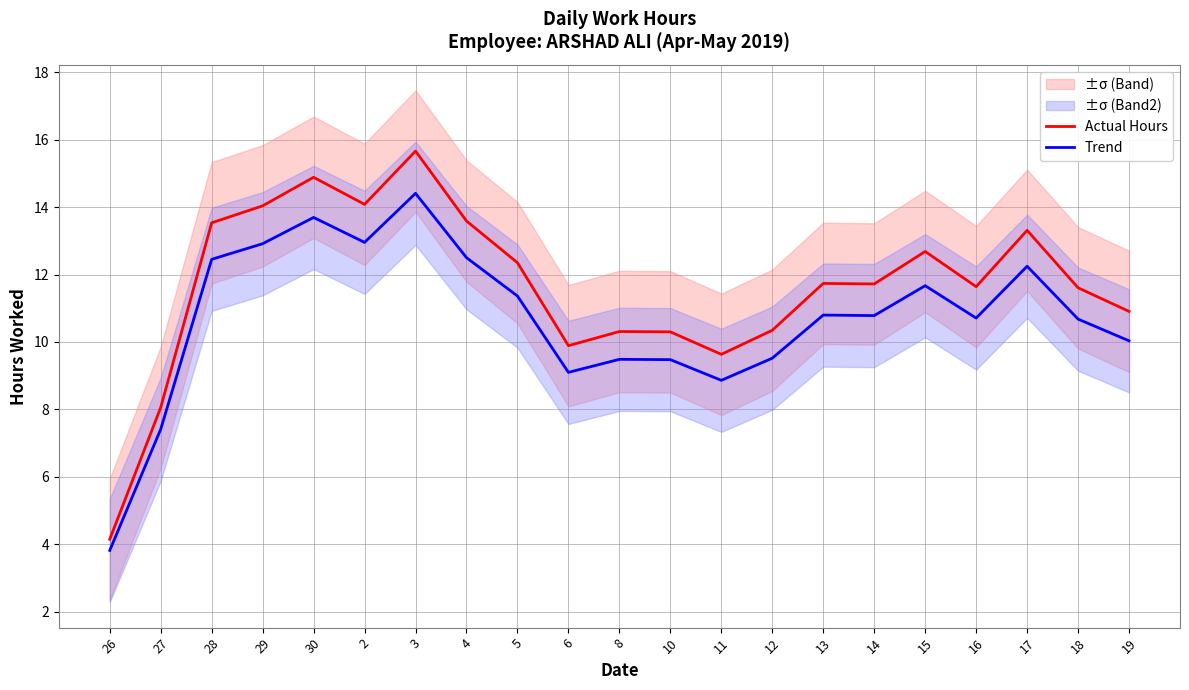

Where is the first local minimum for Actual Hours?

2